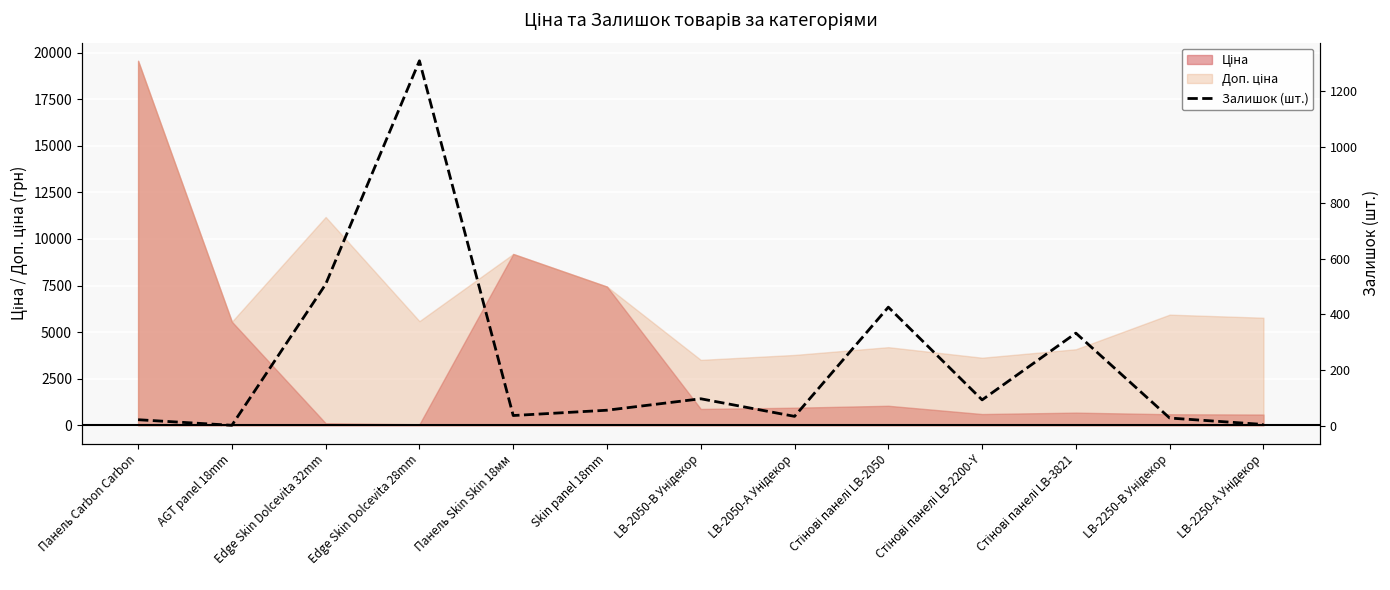

True or false: the data has more than 2 interior local peaks.

True